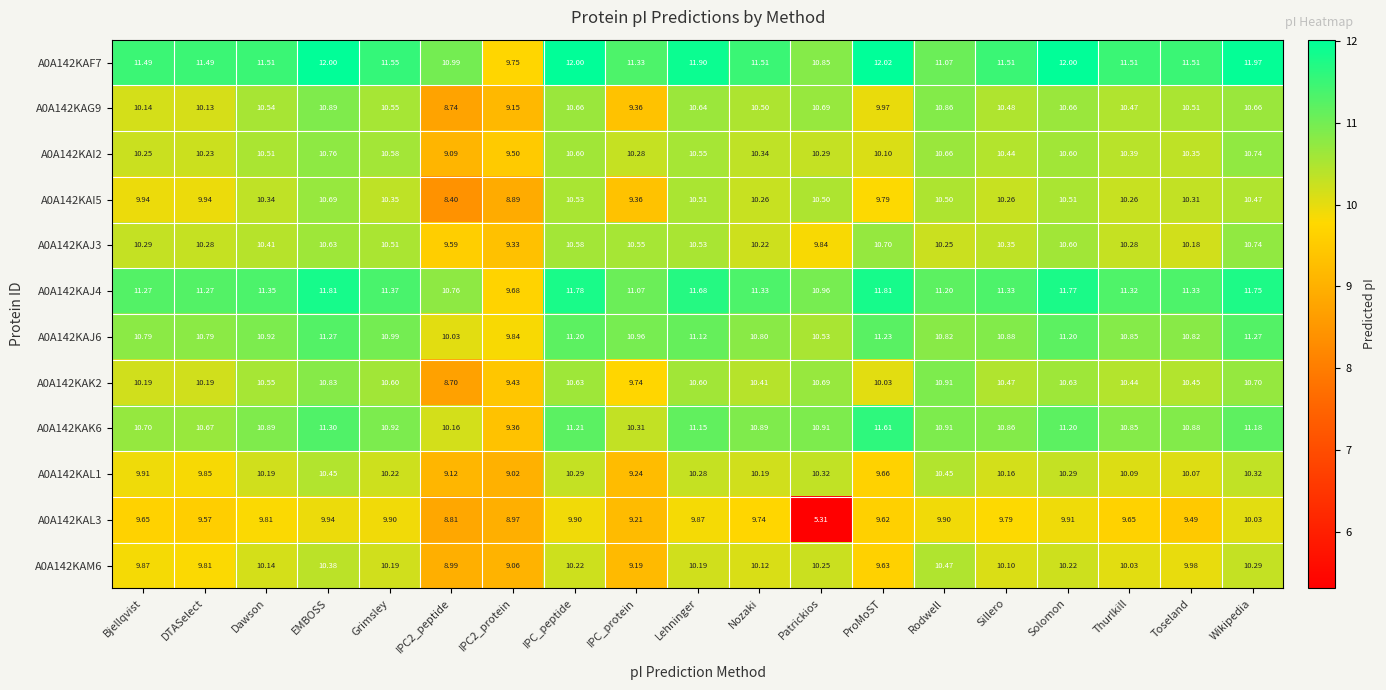

Where does the A0A142KAG9 series first go above 10?

Bjellqvist